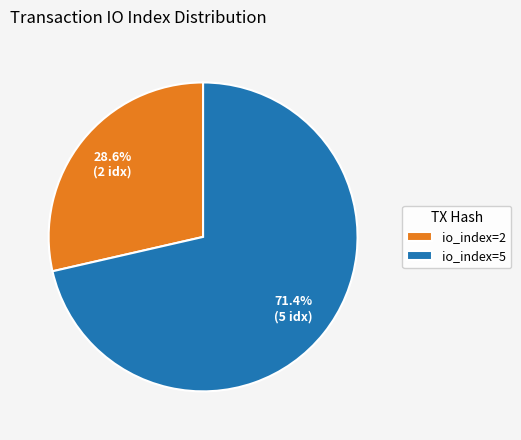

How many segments does this pie chart have?

2